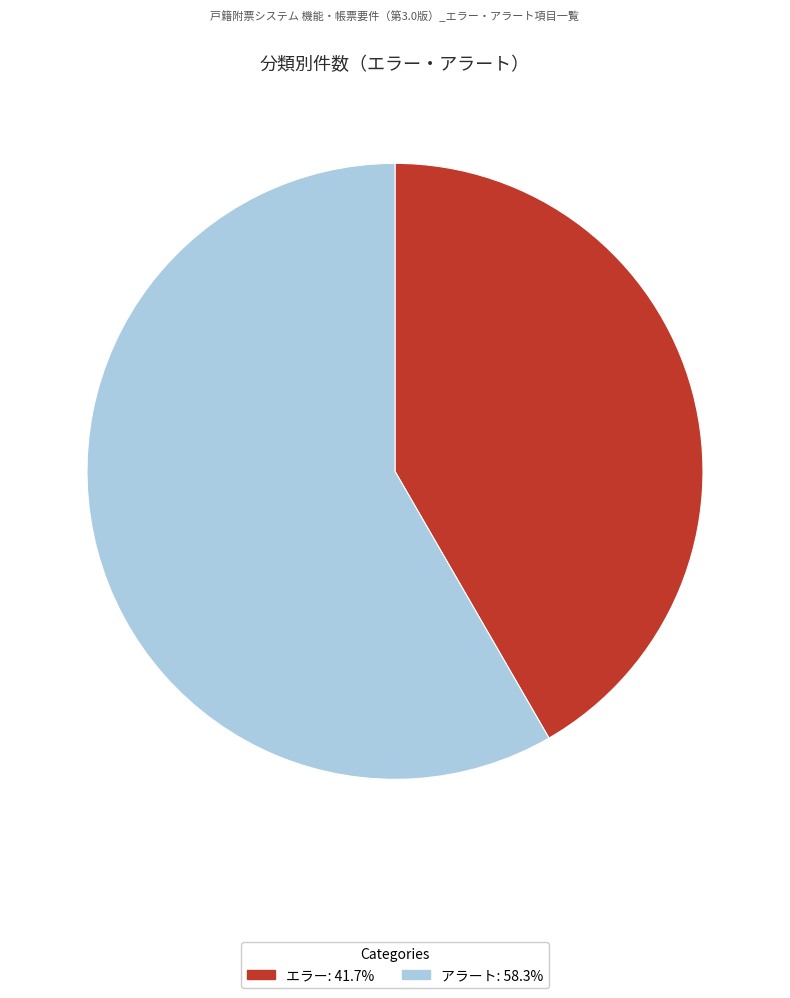

Does エラー represent more than half of the total?

No